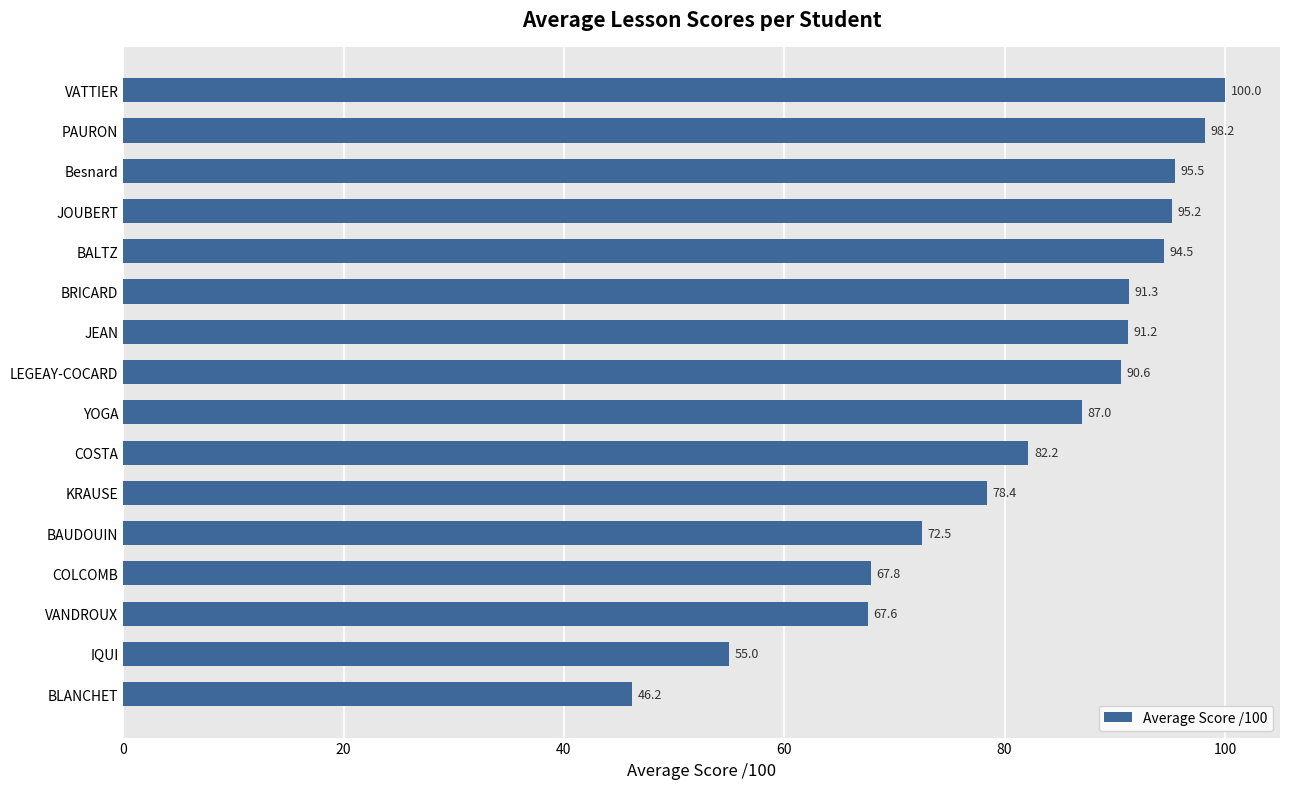

Rank the categories by value from lowest to highest.

BLANCHET, IQUI, VANDROUX, COLCOMB, BAUDOUIN, KRAUSE, COSTA, YOGA, LEGEAY-COCARD, JEAN, BRICARD, BALTZ, JOUBERT, Besnard, PAURON, VATTIER